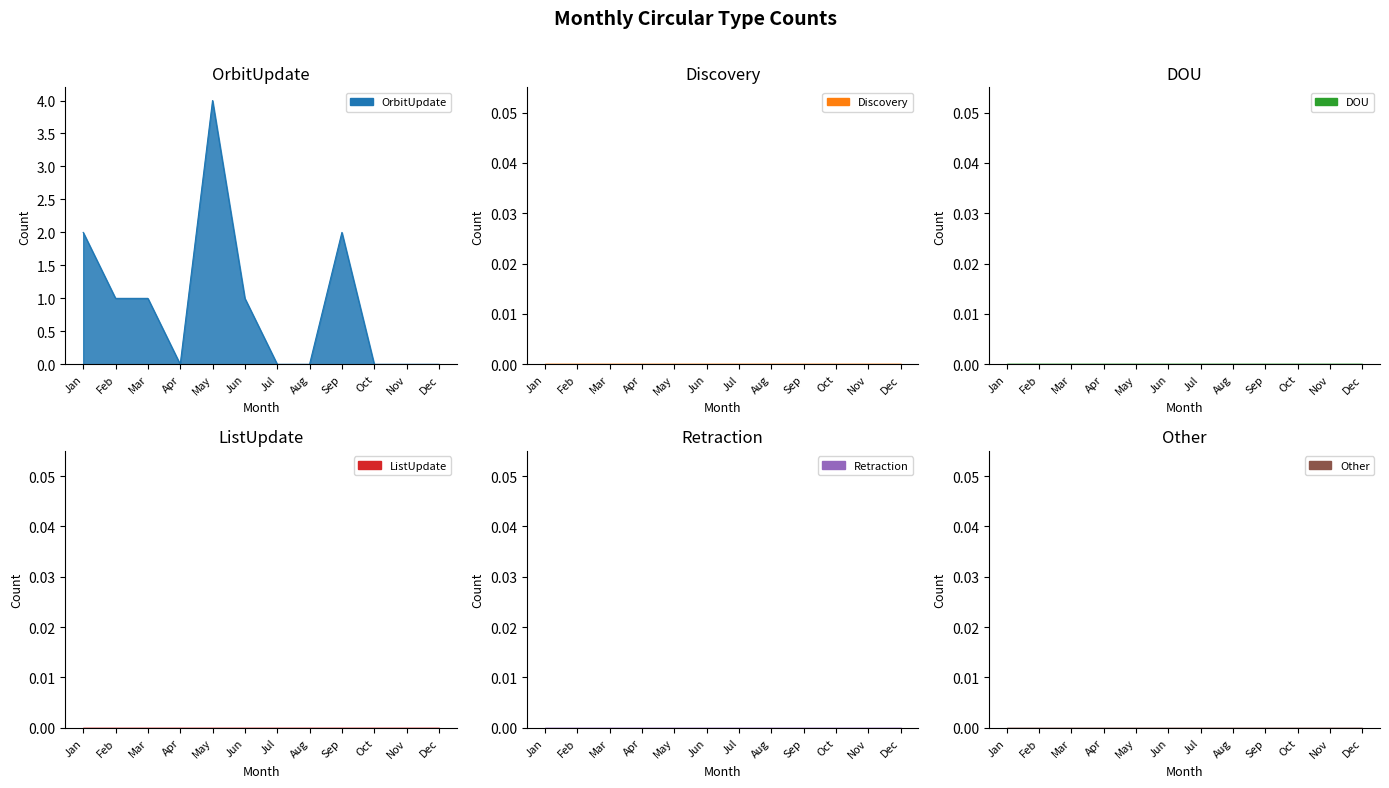

What are all the series names shown in the legend?

OrbitUpdate, Discovery, DOU, ListUpdate, Retraction, Other